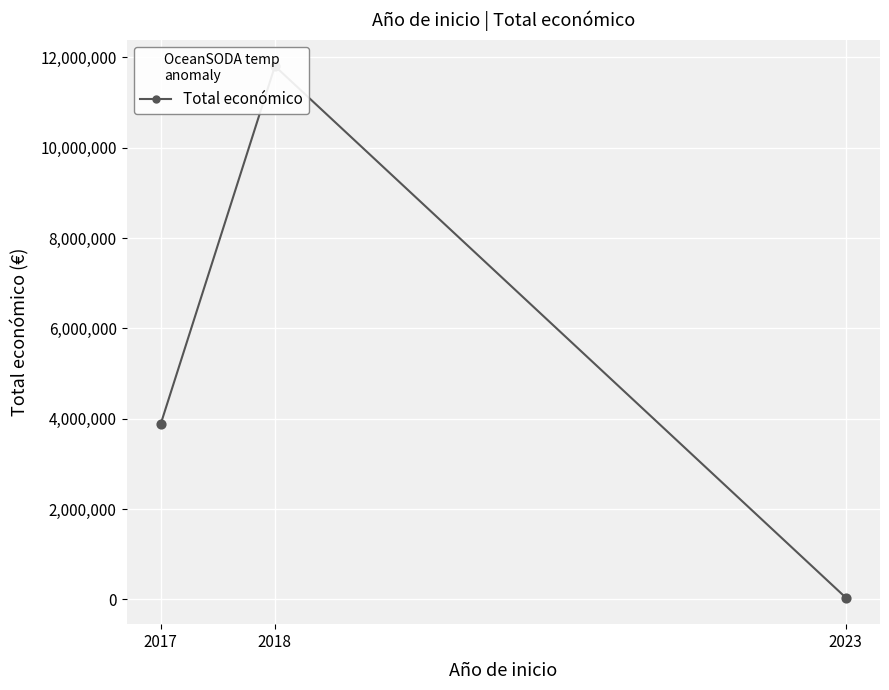

Approximately how many times larger is the value at 2018 compared to 2023?

288.9